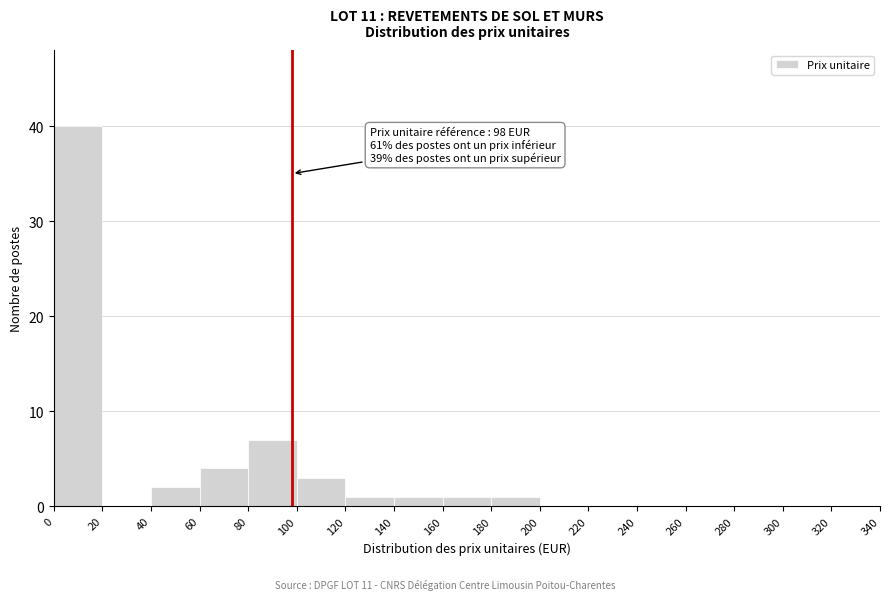

Which range on the x-axis has the tallest bar?

0 to 20